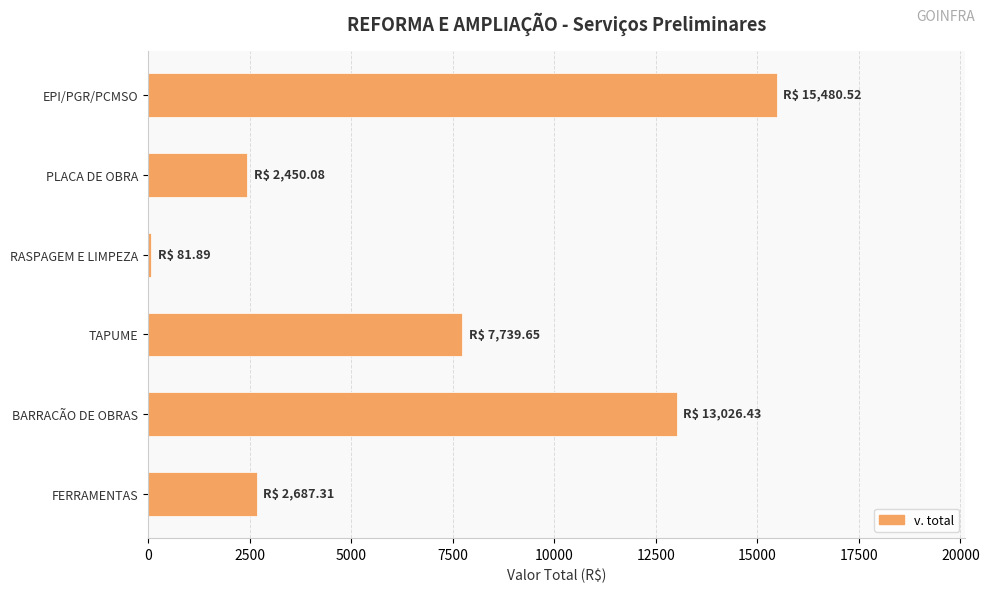

Which has a higher value, TAPUME or PLACA DE OBRA?

TAPUME